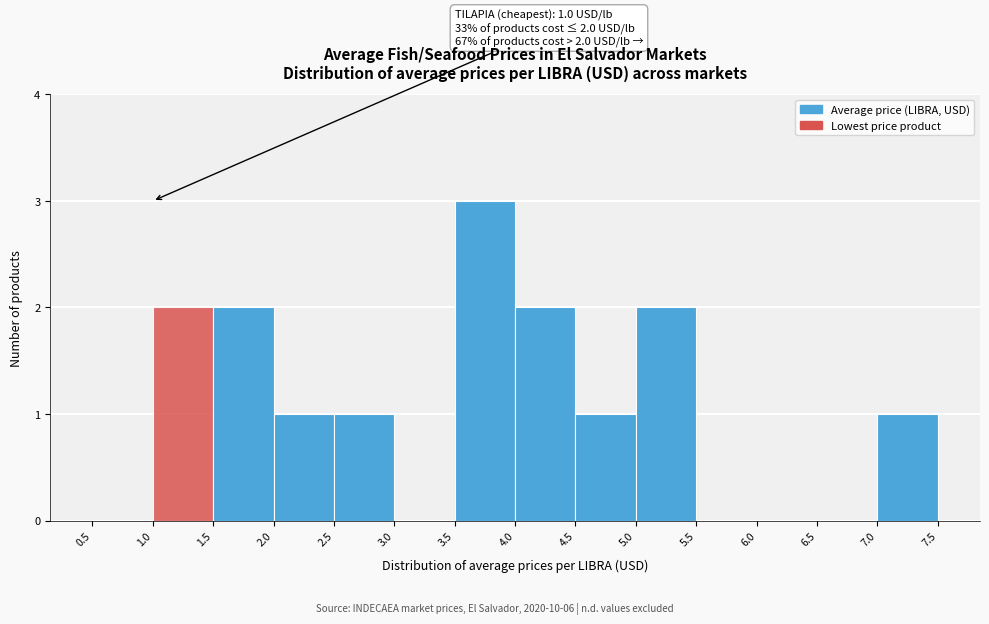

Over which range of the x-axis is the bar tallest?

3.5 to 4.0